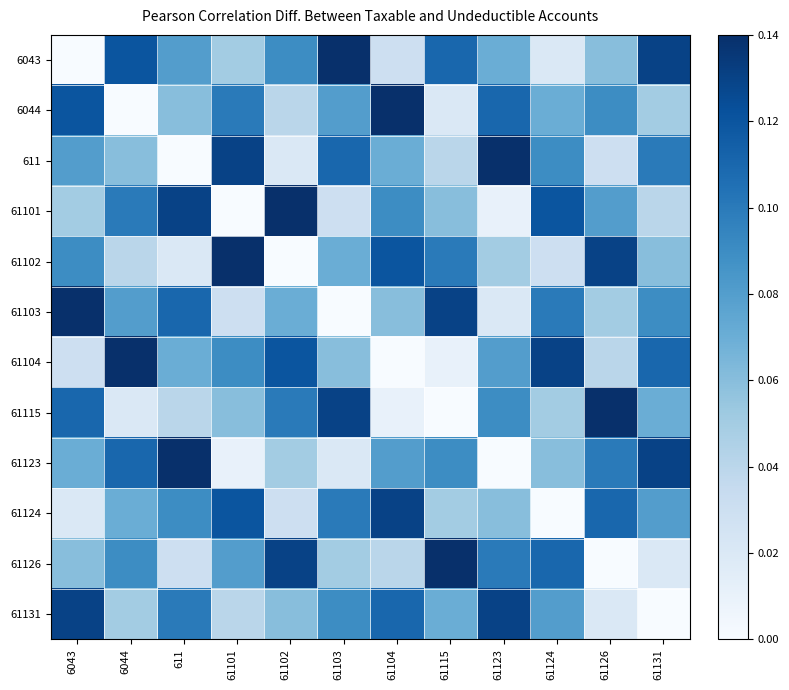

Reading left to right, list all the values displayed in this chart.

6043: 6043=0.0	6044=0.1	611=0.1	61101=0.1	61102=0.1	61103=0.1	61104=0.0	61115=0.1	61123=0.1	61124=0.0	61126=0.1	61131=0.1
6044: 6043=0.1	6044=0.0	611=0.1	61101=0.1	61102=0.0	61103=0.1	61104=0.1	61115=0.0	61123=0.1	61124=0.1	61126=0.1	61131=0.1
611: 6043=0.1	6044=0.1	611=0.0	61101=0.1	61102=0.0	61103=0.1	61104=0.1	61115=0.0	61123=0.1	61124=0.1	61126=0.0	61131=0.1
61101: 6043=0.1	6044=0.1	611=0.1	61101=0.0	61102=0.1	61103=0.0	61104=0.1	61115=0.1	61123=0.0	61124=0.1	61126=0.1	61131=0.0
61102: 6043=0.1	6044=0.0	611=0.0	61101=0.1	61102=0.0	61103=0.1	61104=0.1	61115=0.1	61123=0.1	61124=0.0	61126=0.1	61131=0.1
61103: 6043=0.1	6044=0.1	611=0.1	61101=0.0	61102=0.1	61103=0.0	61104=0.1	61115=0.1	61123=0.0	61124=0.1	61126=0.1	61131=0.1
61104: 6043=0.0	6044=0.1	611=0.1	61101=0.1	61102=0.1	61103=0.1	61104=0.0	61115=0.0	61123=0.1	61124=0.1	61126=0.0	61131=0.1
61115: 6043=0.1	6044=0.0	611=0.0	61101=0.1	61102=0.1	61103=0.1	61104=0.0	61115=0.0	61123=0.1	61124=0.1	61126=0.1	61131=0.1
61123: 6043=0.1	6044=0.1	611=0.1	61101=0.0	61102=0.1	61103=0.0	61104=0.1	61115=0.1	61123=0.0	61124=0.1	61126=0.1	61131=0.1
61124: 6043=0.0	6044=0.1	611=0.1	61101=0.1	61102=0.0	61103=0.1	61104=0.1	61115=0.1	61123=0.1	61124=0.0	61126=0.1	61131=0.1
61126: 6043=0.1	6044=0.1	611=0.0	61101=0.1	61102=0.1	61103=0.1	61104=0.0	61115=0.1	61123=0.1	61124=0.1	61126=0.0	61131=0.0
61131: 6043=0.1	6044=0.1	611=0.1	61101=0.0	61102=0.1	61103=0.1	61104=0.1	61115=0.1	61123=0.1	61124=0.1	61126=0.0	61131=0.0